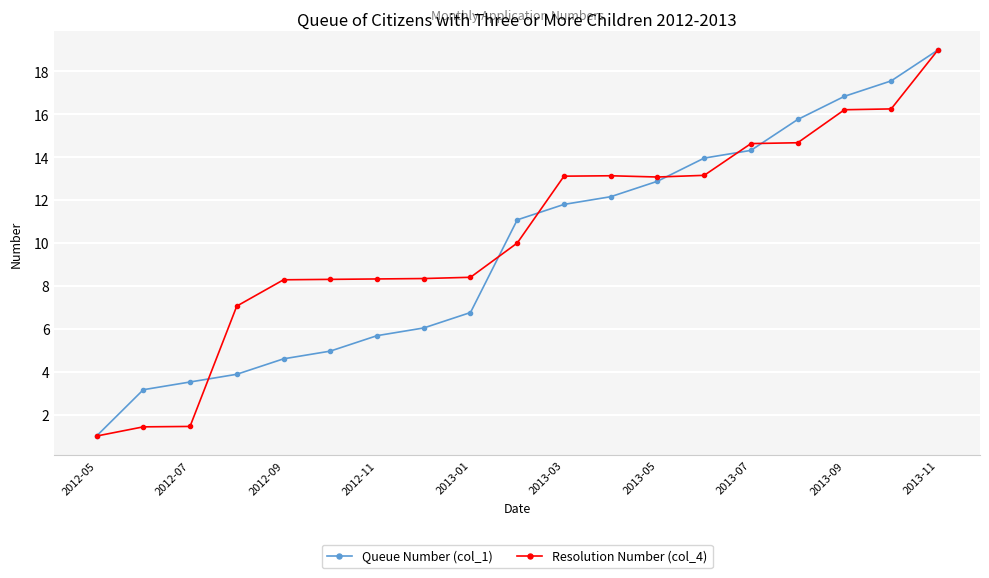

Which series has the largest total across all categories?

Resolution Number (col_4)